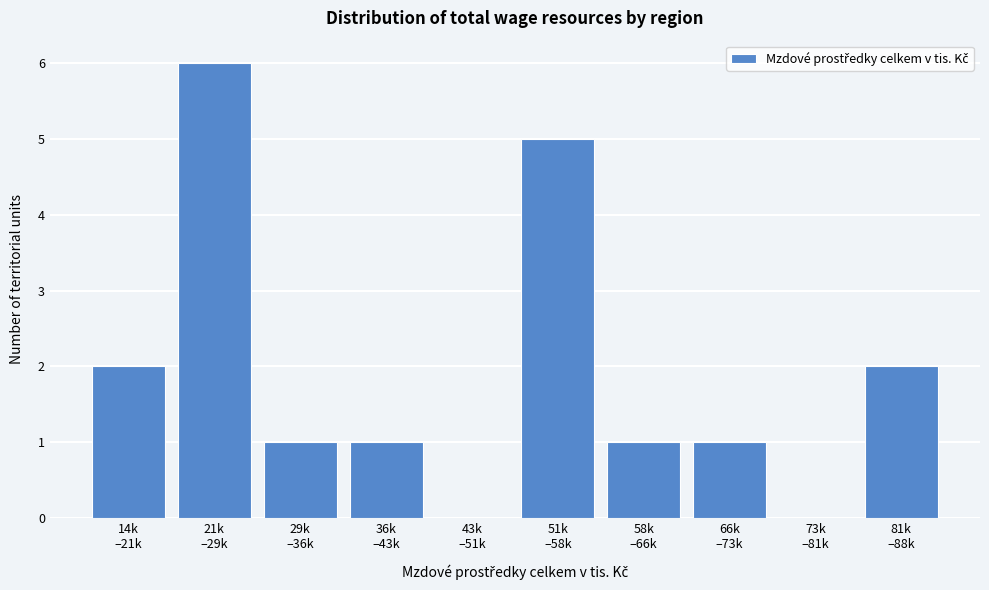

What is the maximum value shown in the chart?

6